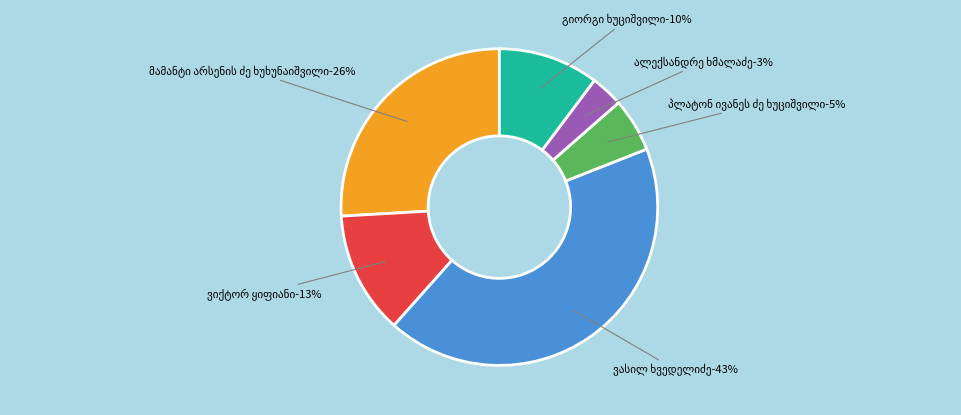

To the nearest percent, what is the combined percentage of პლატონ ივანეს ძე ხუციშვილი and ვიქტორ ყიფიანი?

18%